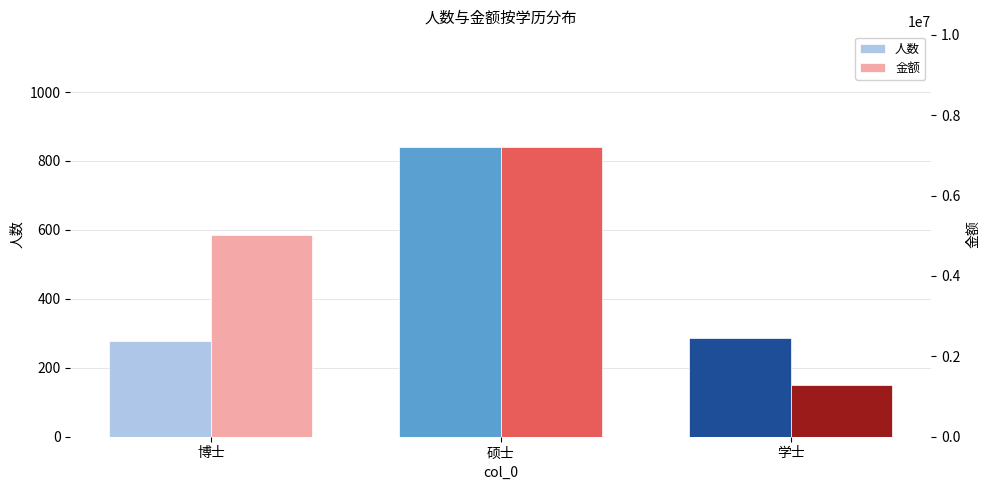

Reading right to left, transcribe all the data shown in this chart.

人数: 285	840	279
金额: 1282800	7205200	5026000